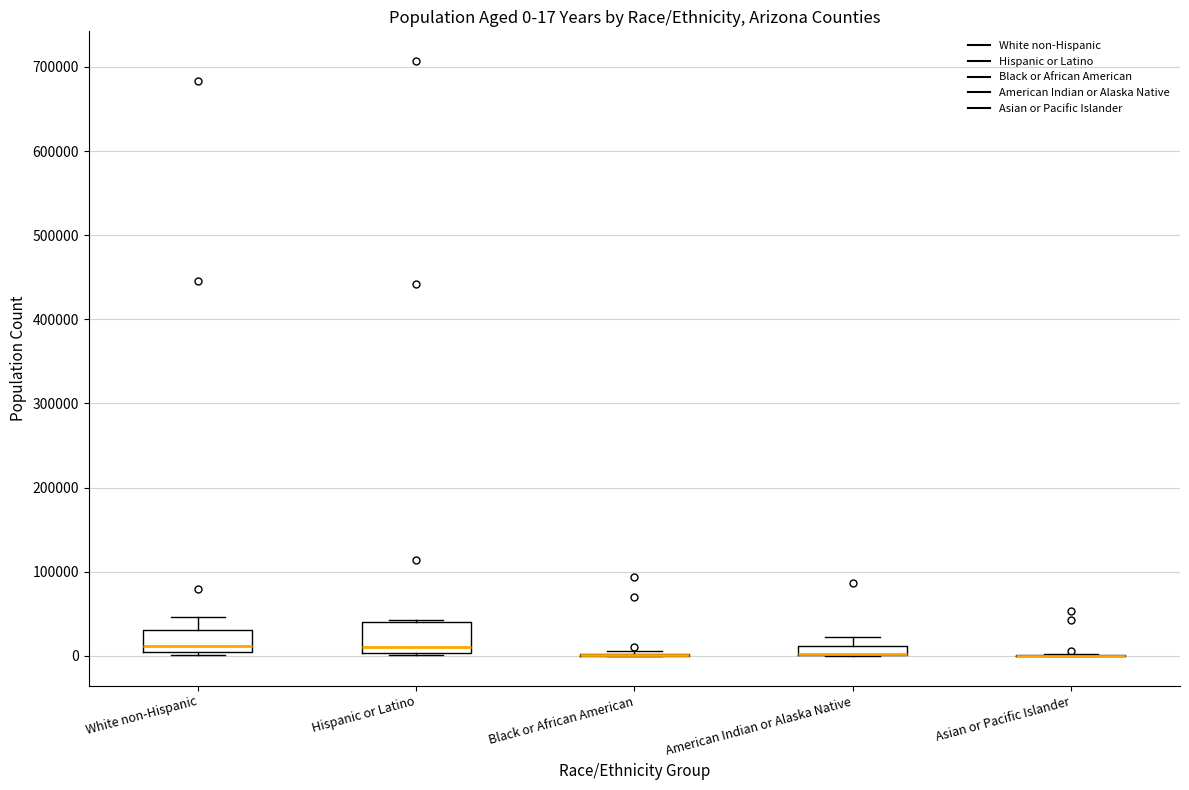

Comparing the boxes themselves (not the whiskers), which one is the tallest?

Hispanic or Latino